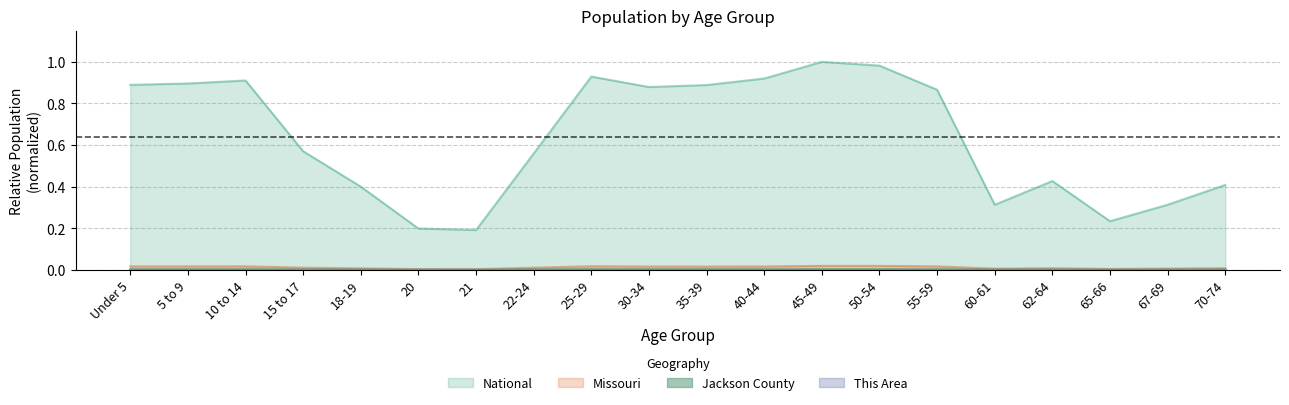

Which series has the largest range (max minus min)?

National